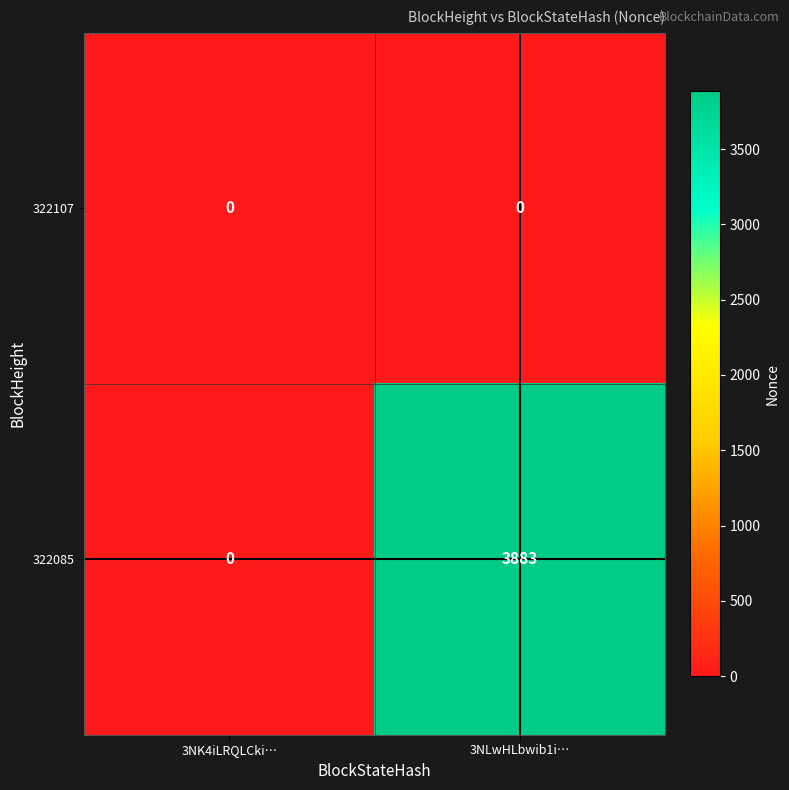

Count the number of categories in the chart.

2